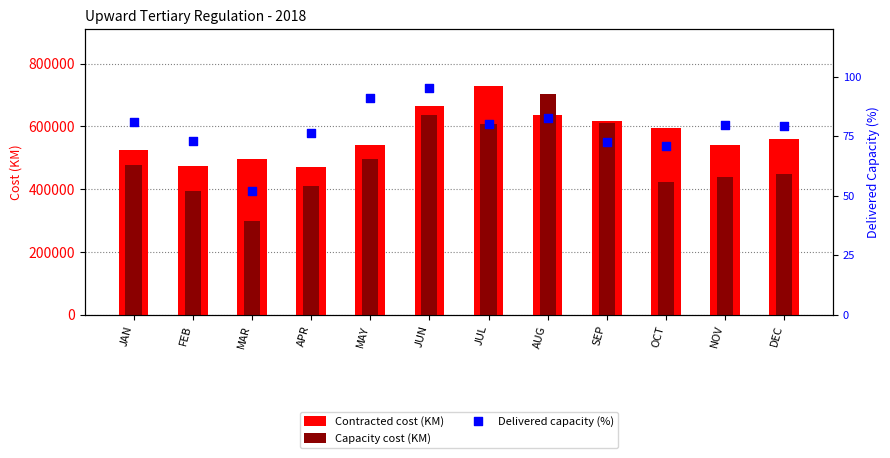

At which category is the sum across all series the highest?

AUG